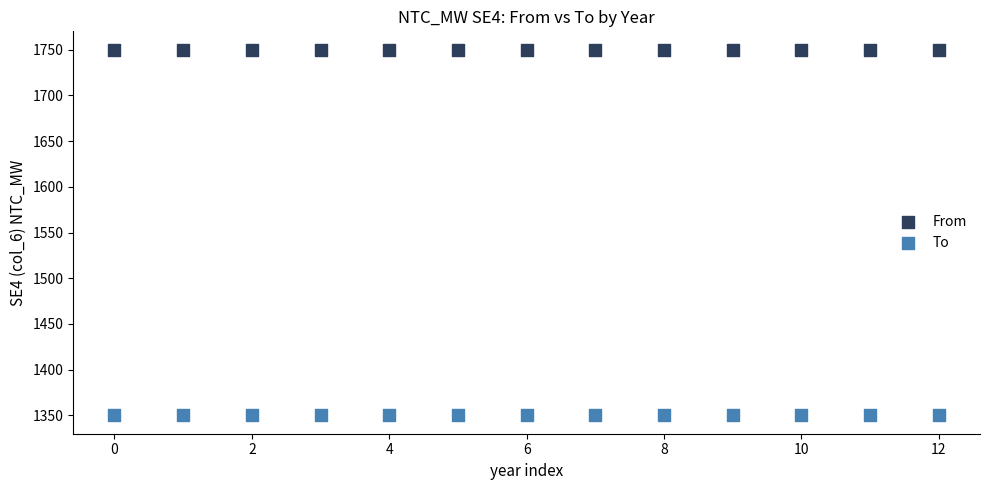

Which series reaches the minimum Y coordinate?

To